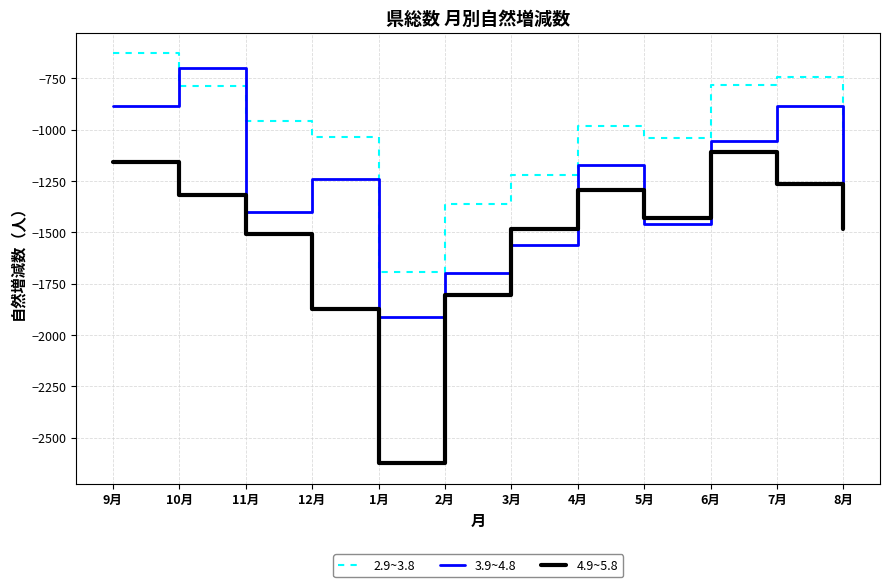

What is the difference between the second highest and minimum values in the 3.9~4.8 series?

1028